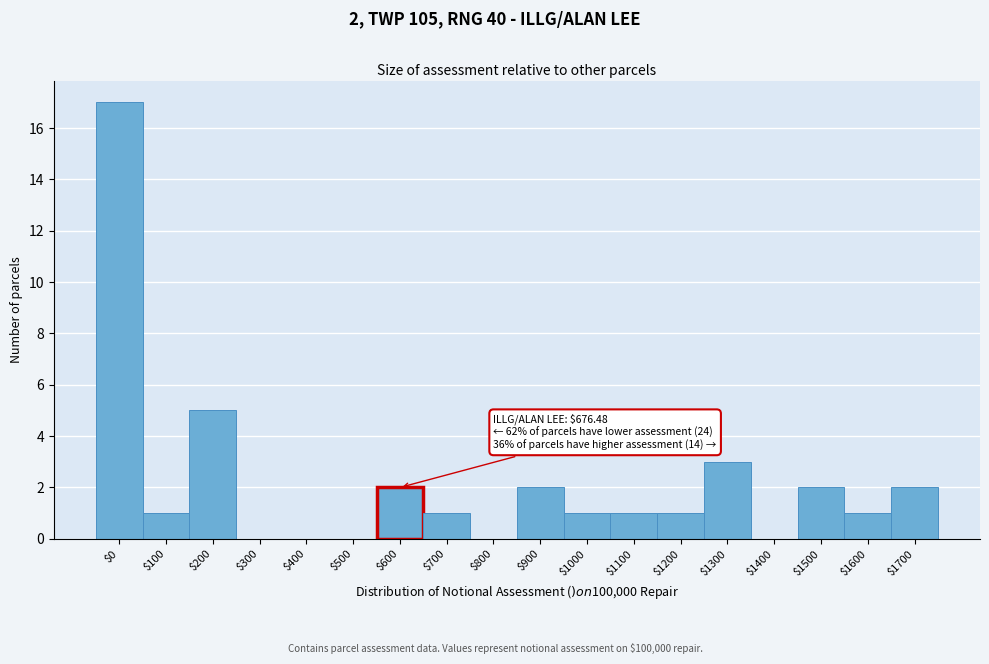

What is the sum of all values?

39